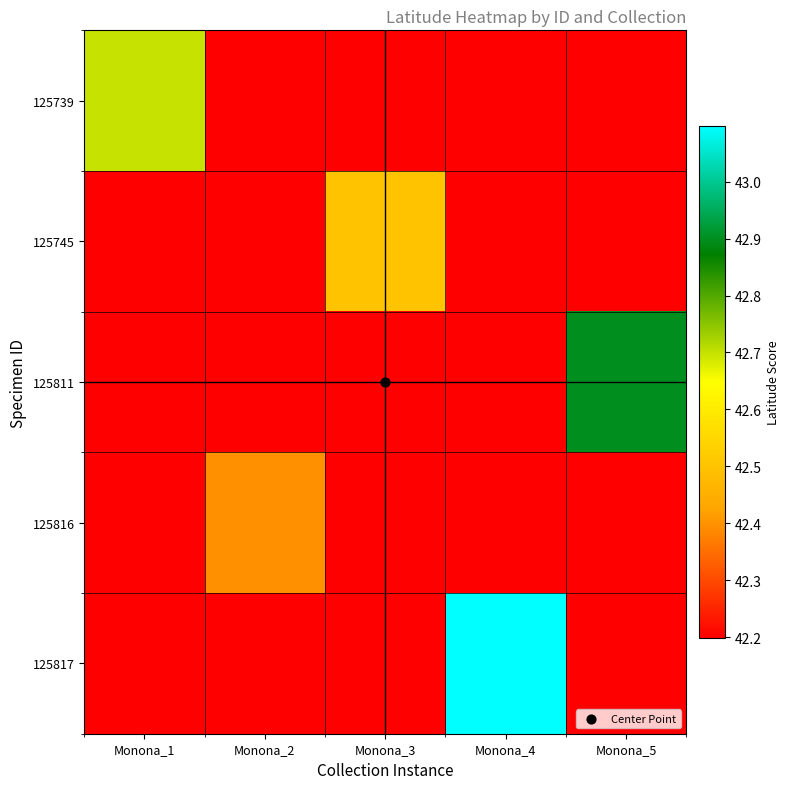

What is the total value across all series at Monona_1?

211.5